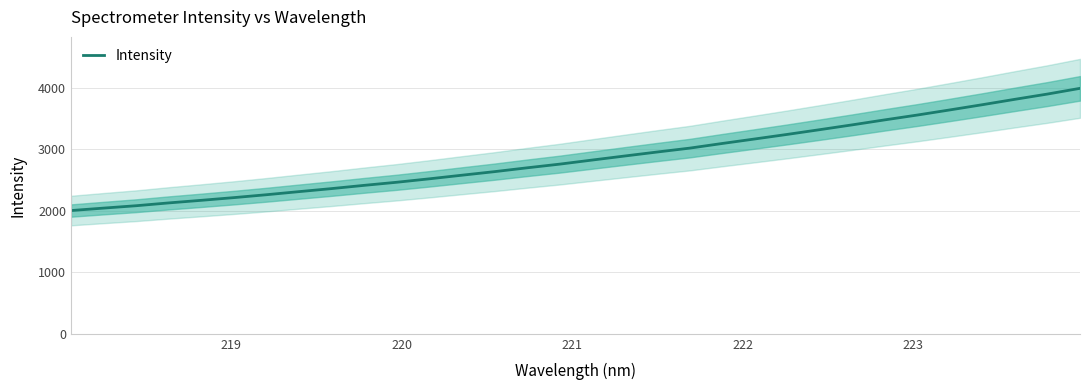

What is the maximum value for Intensity?

3990.2